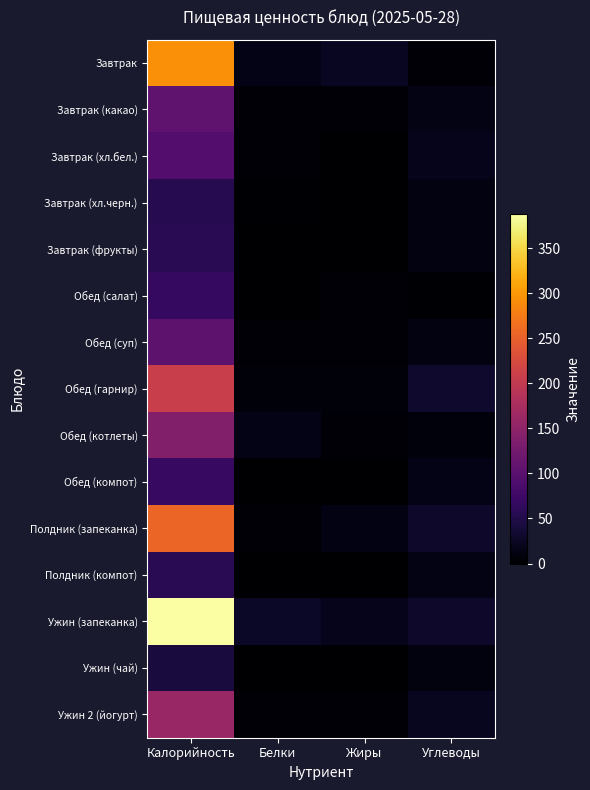

Which series has the widest spread of values?

Ужин (запеканка)